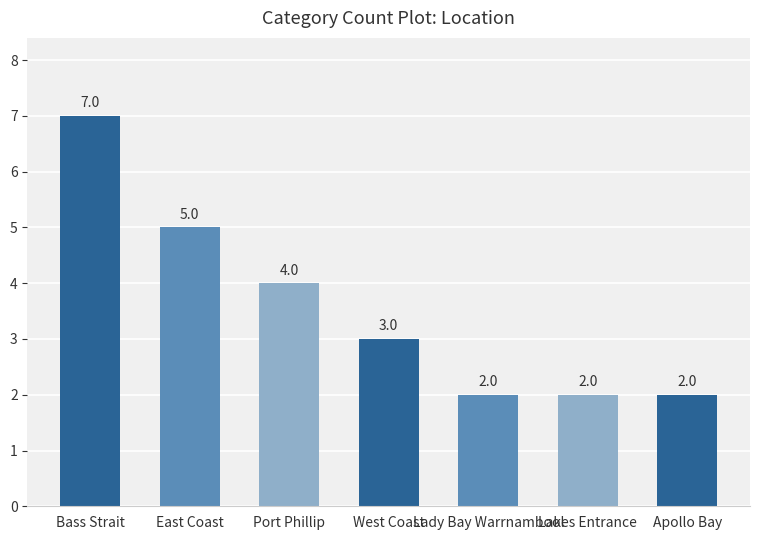

Approximately how many times larger is the value at Lady Bay Warrnambool compared to West Coast?

0.7